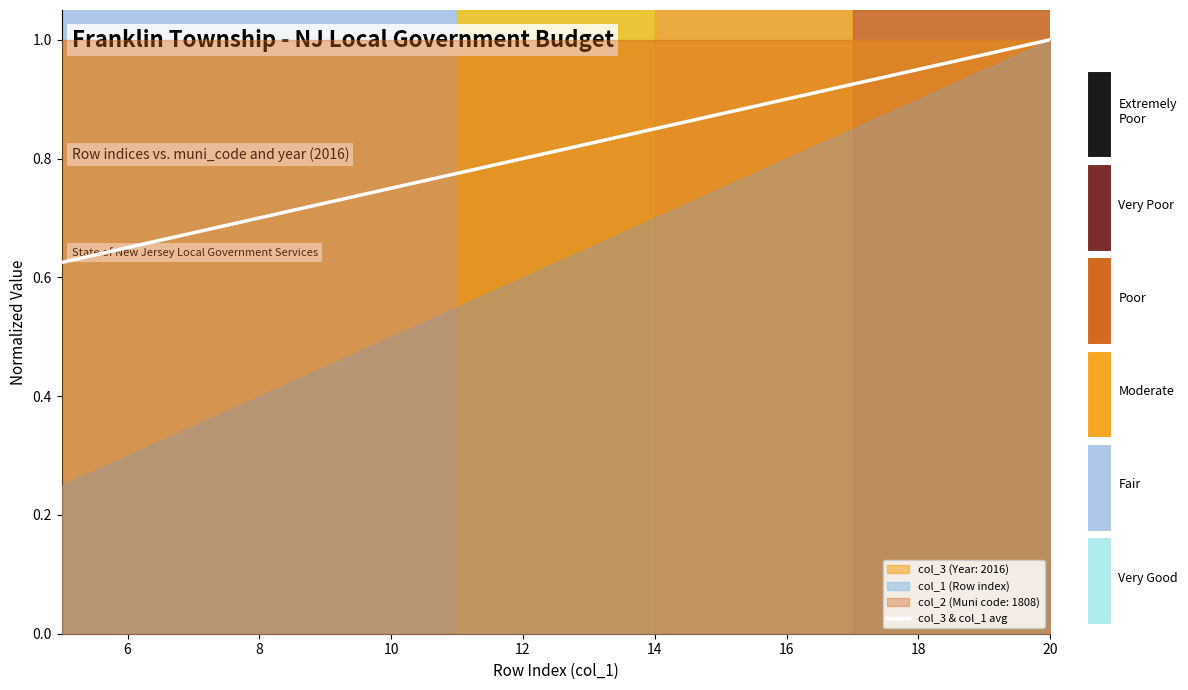

Is it true that col_3 & col_1 avg equals 0.8 at 12?

True